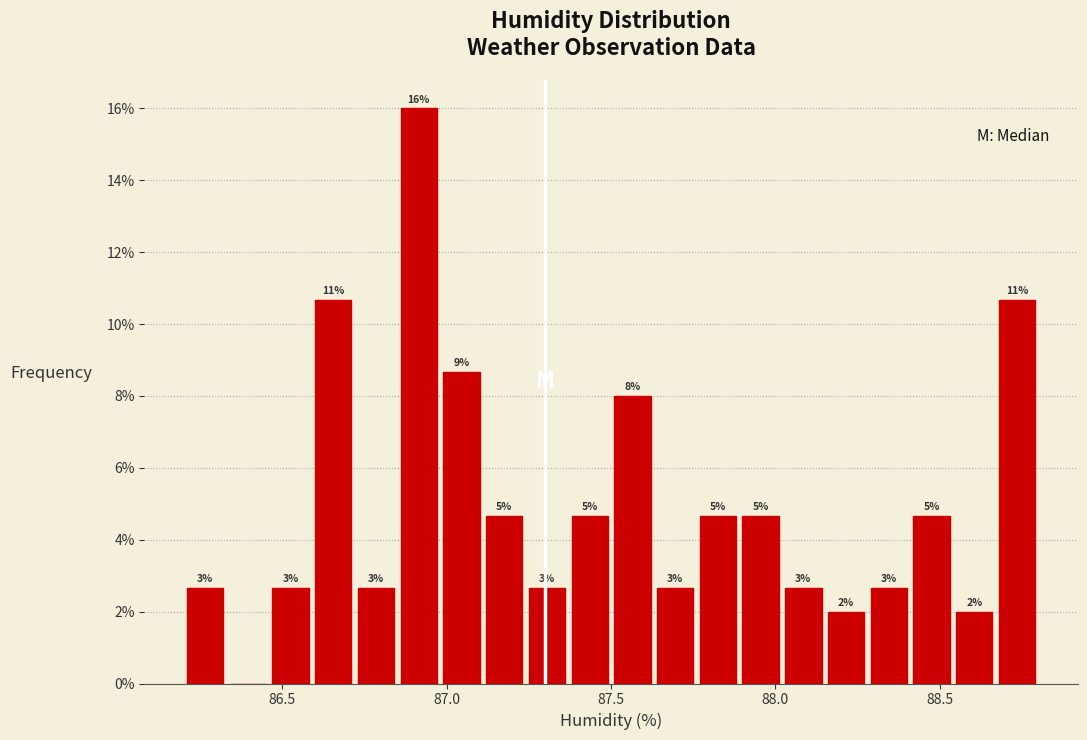

Read against the x-axis, roughly where is the centre of the tallest bar?

86.90